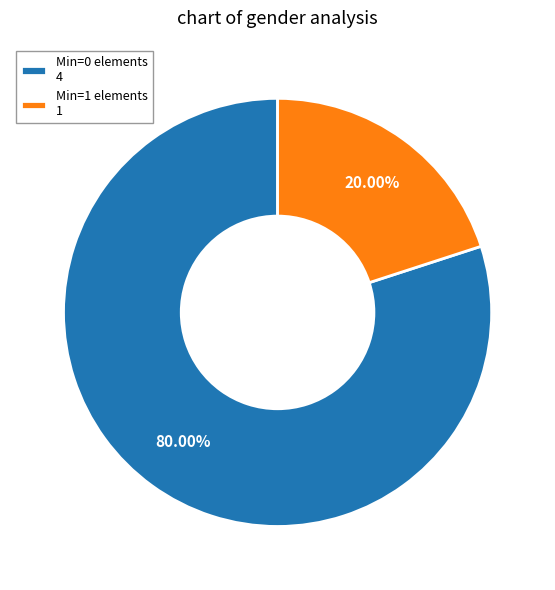

How many segments does this pie chart have?

2